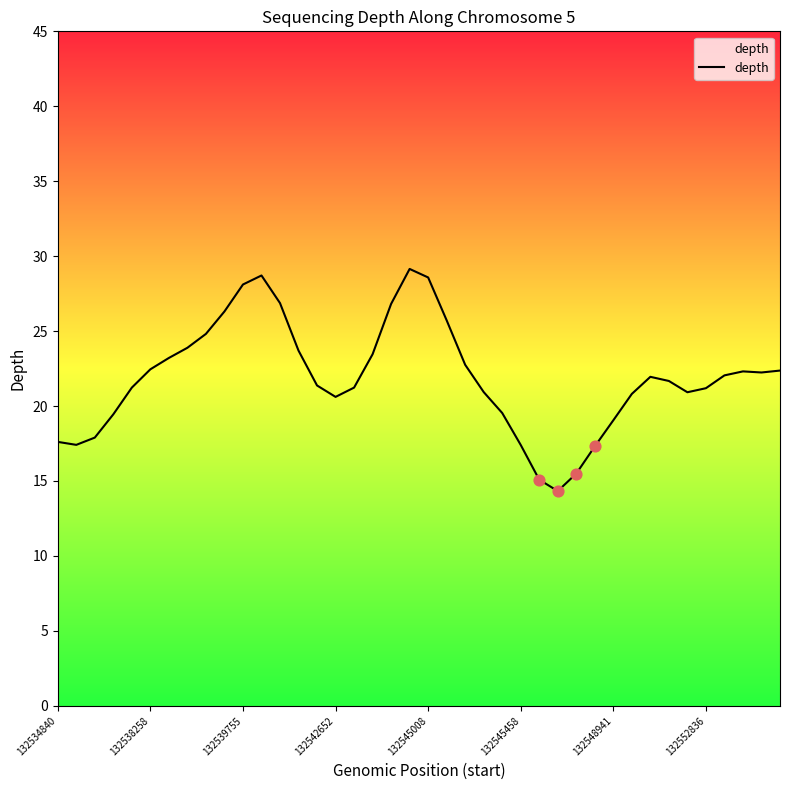

What is the difference between the maximum and minimum values?

14.8